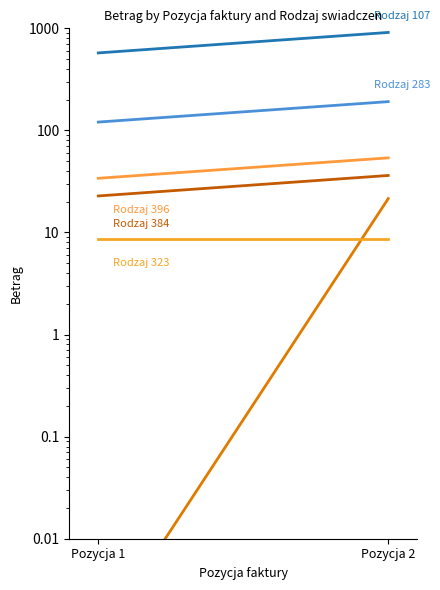

How many data points in Rodzaj 107 are less than 911?

1